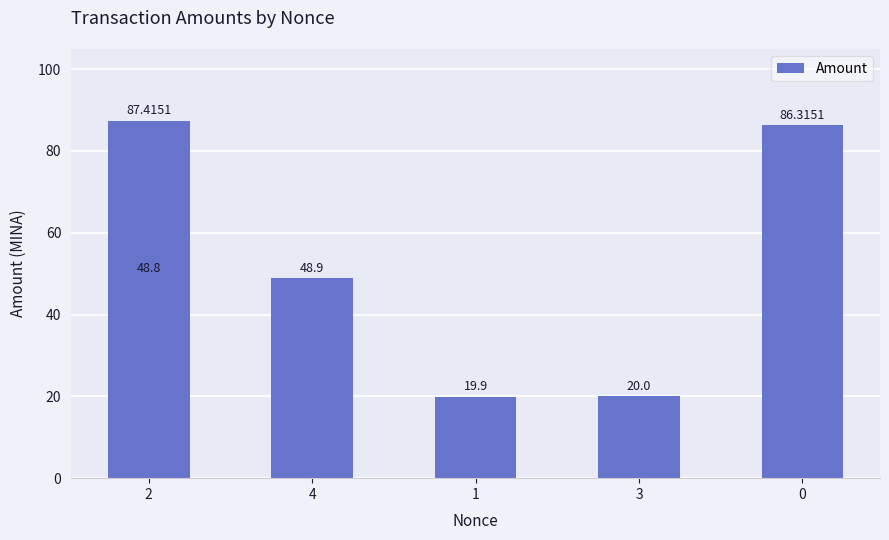

What is the value of the 5th bar from the left?

86.3